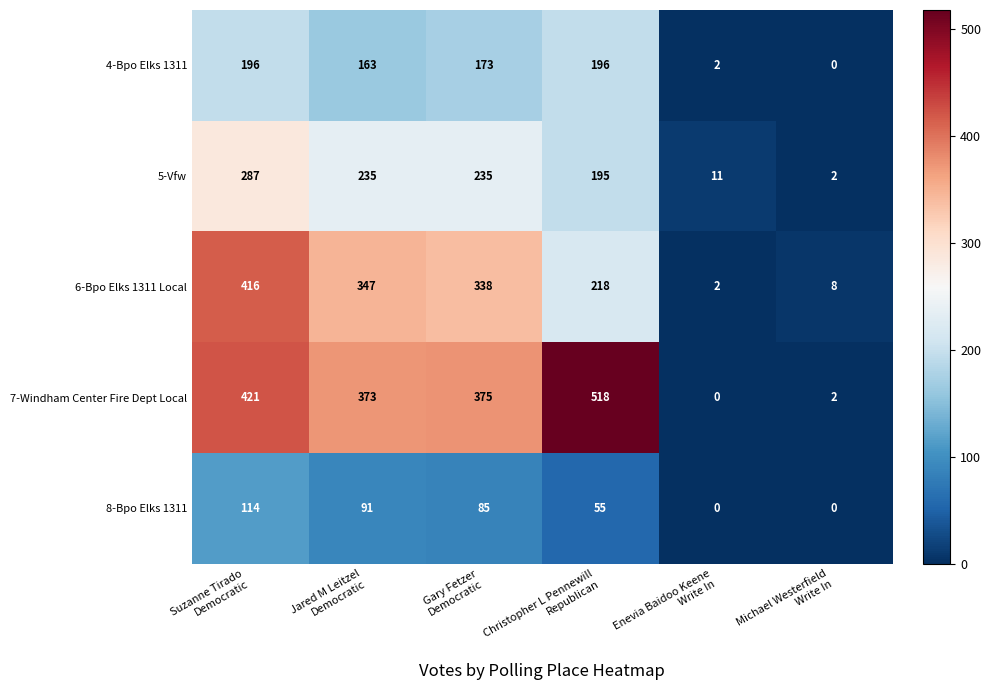

Which series has the largest range (max minus min)?

7-Windham Center Fire Dept Local